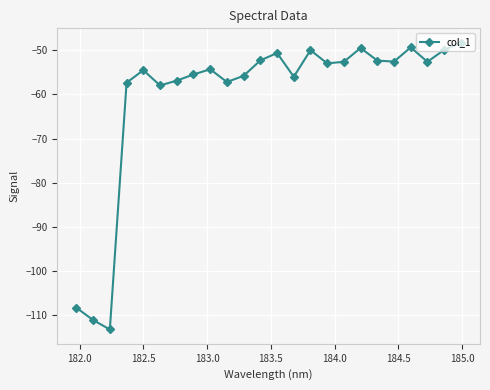

What is the difference between the second highest and second lowest values?

61.8